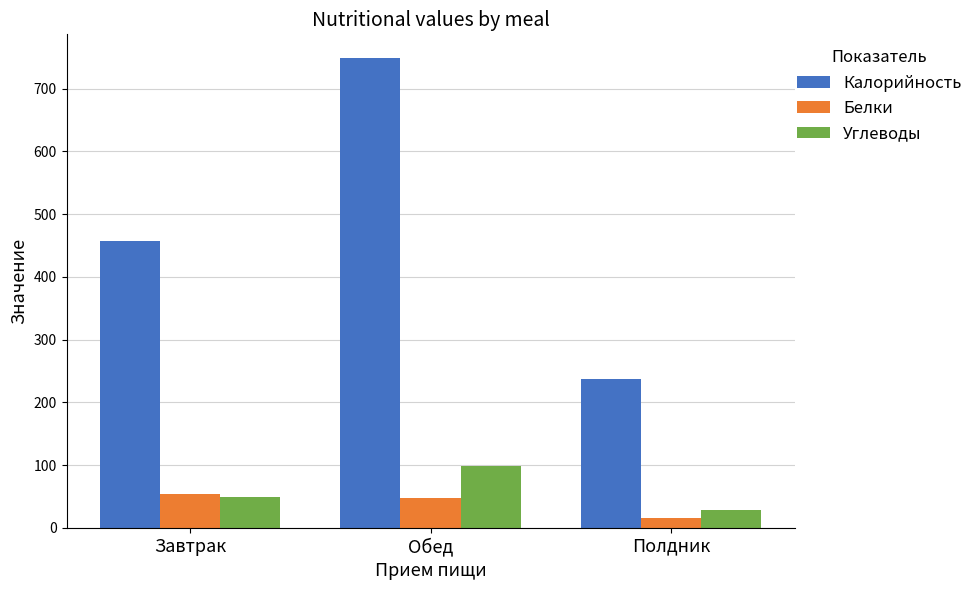

Which series has the largest range (max minus min)?

Калорийность